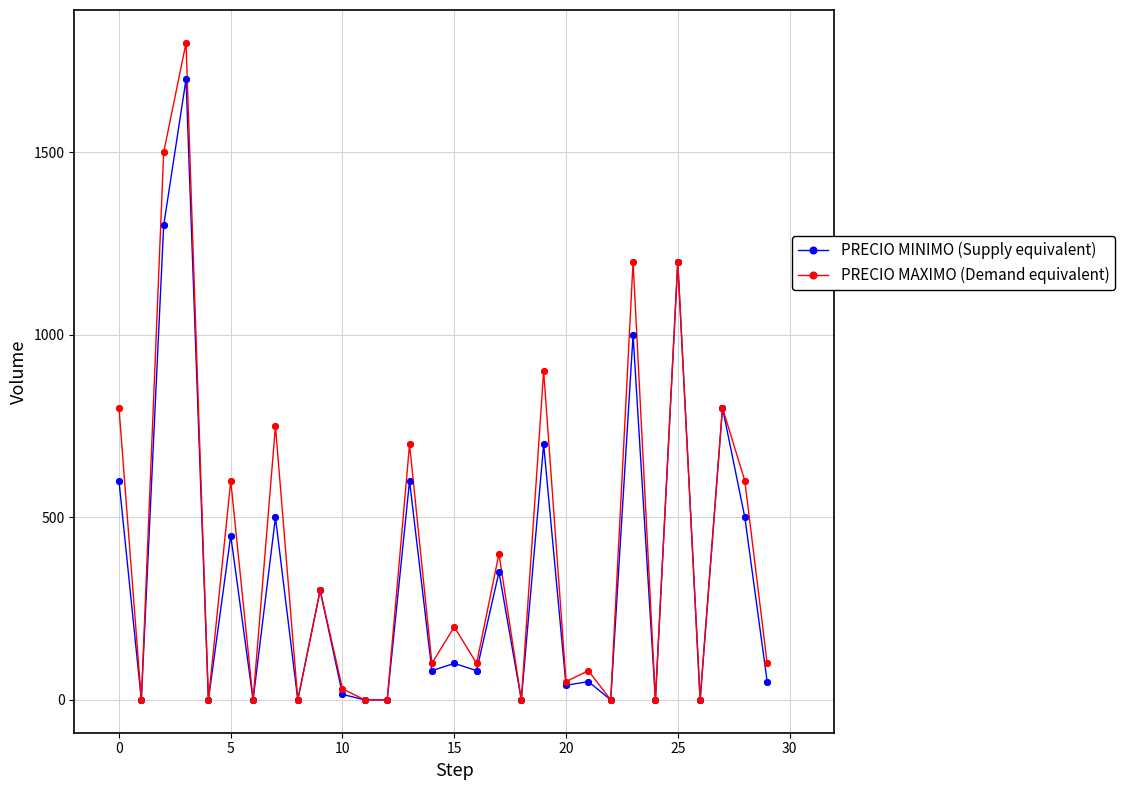

Which series has the widest spread of values?

PRECIO MAXIMO (Demand equivalent)